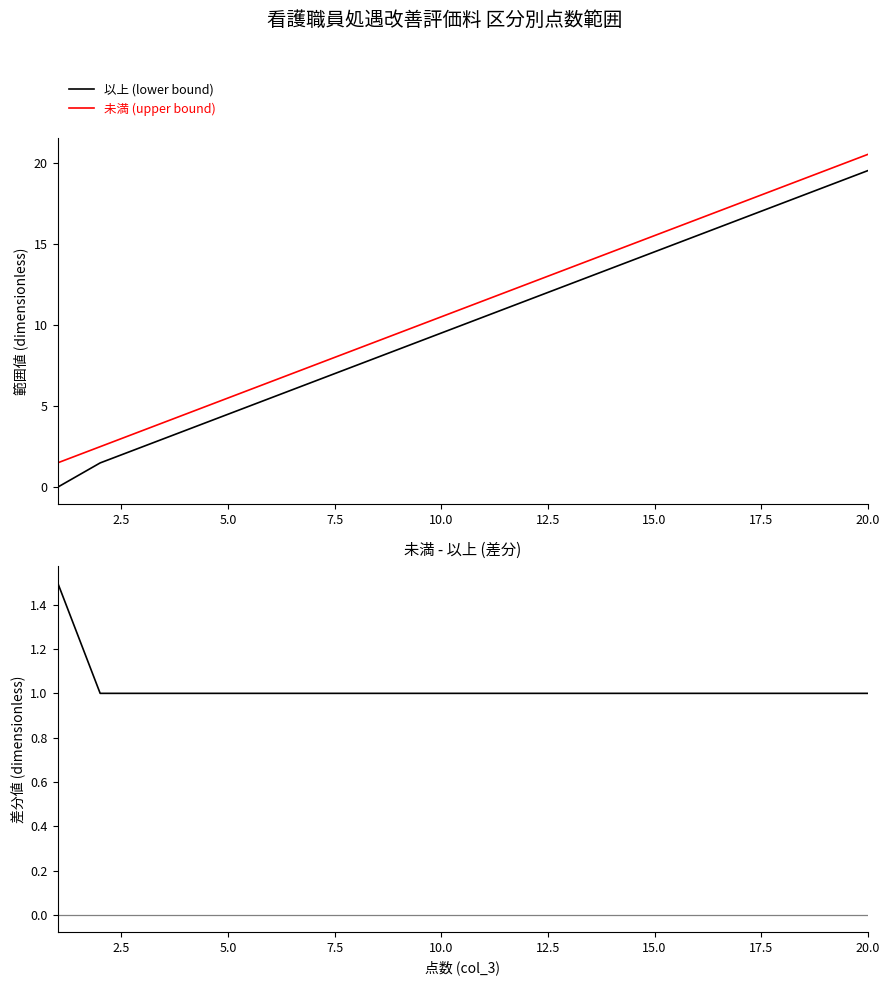

How many categories are shown in the chart?

20